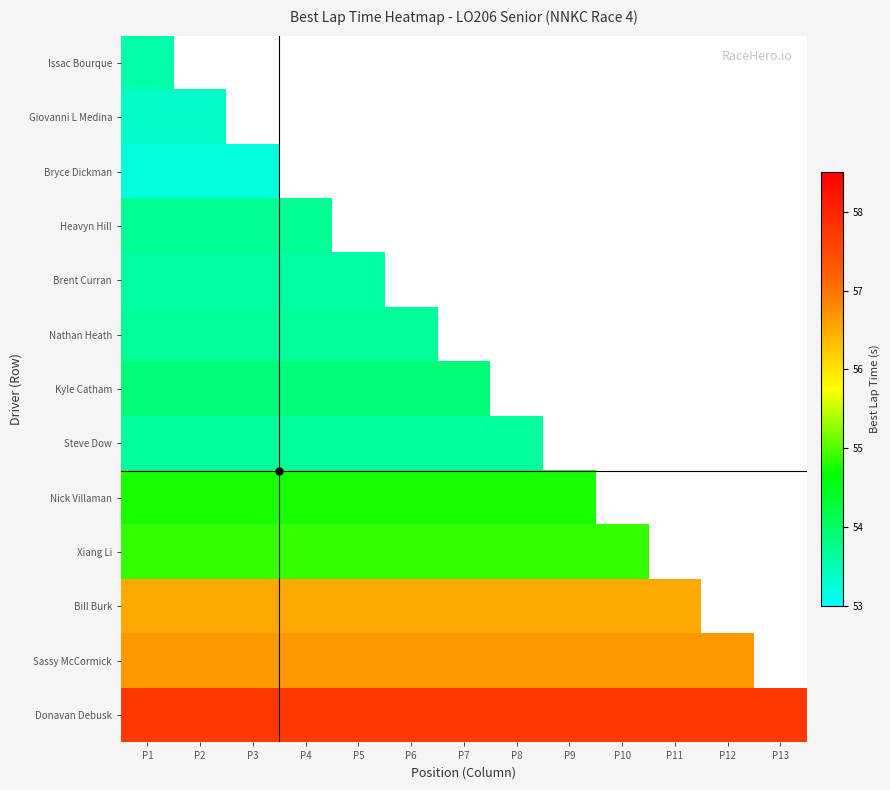

How many positive values does the Nick Villaman series have?

9